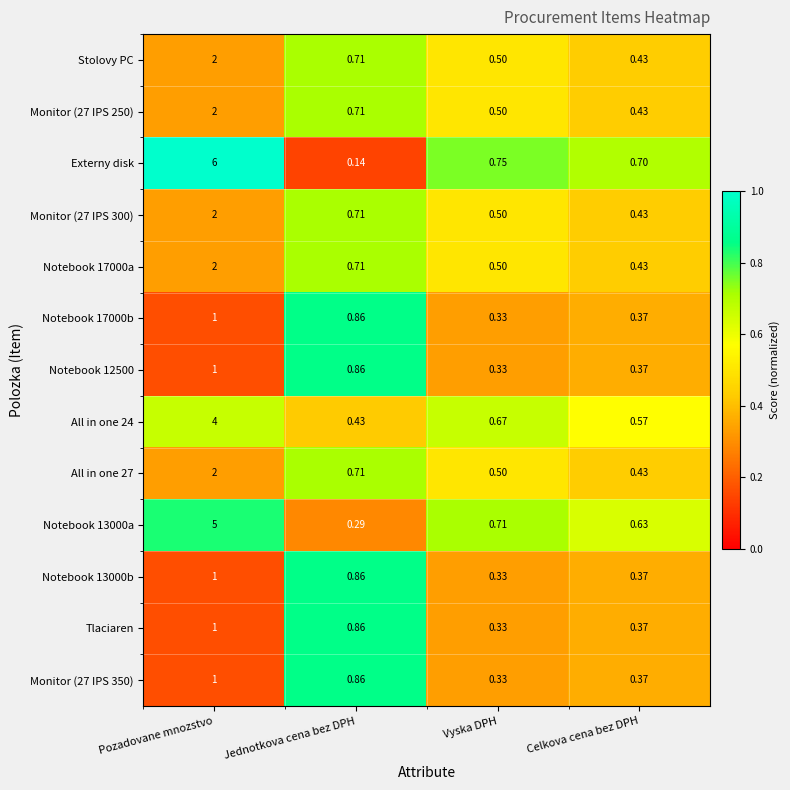

At which category does the chart reach its minimum across all series?

Jednotkova cena bez DPH